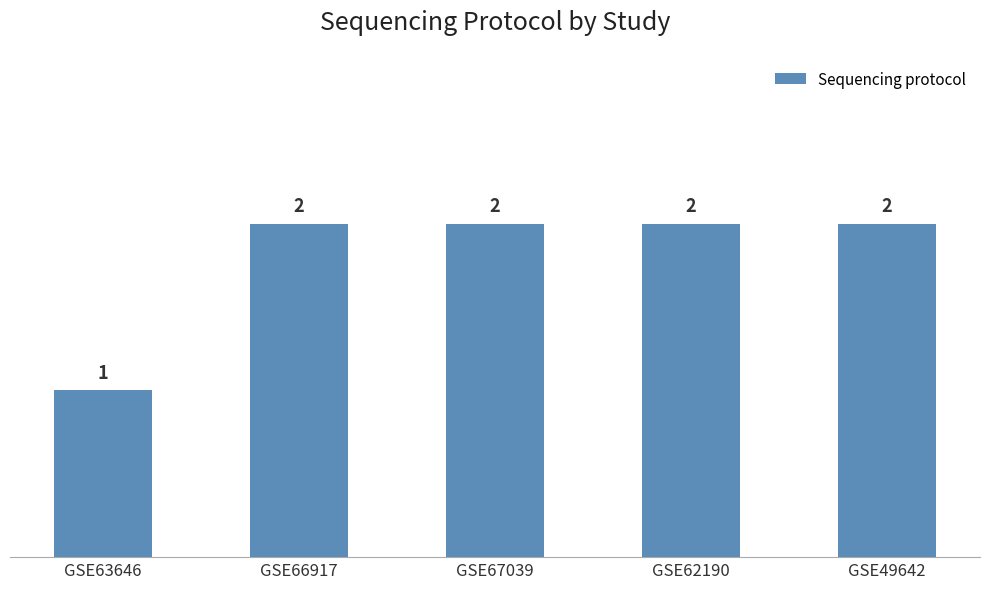

How many data points are less than 2?

1